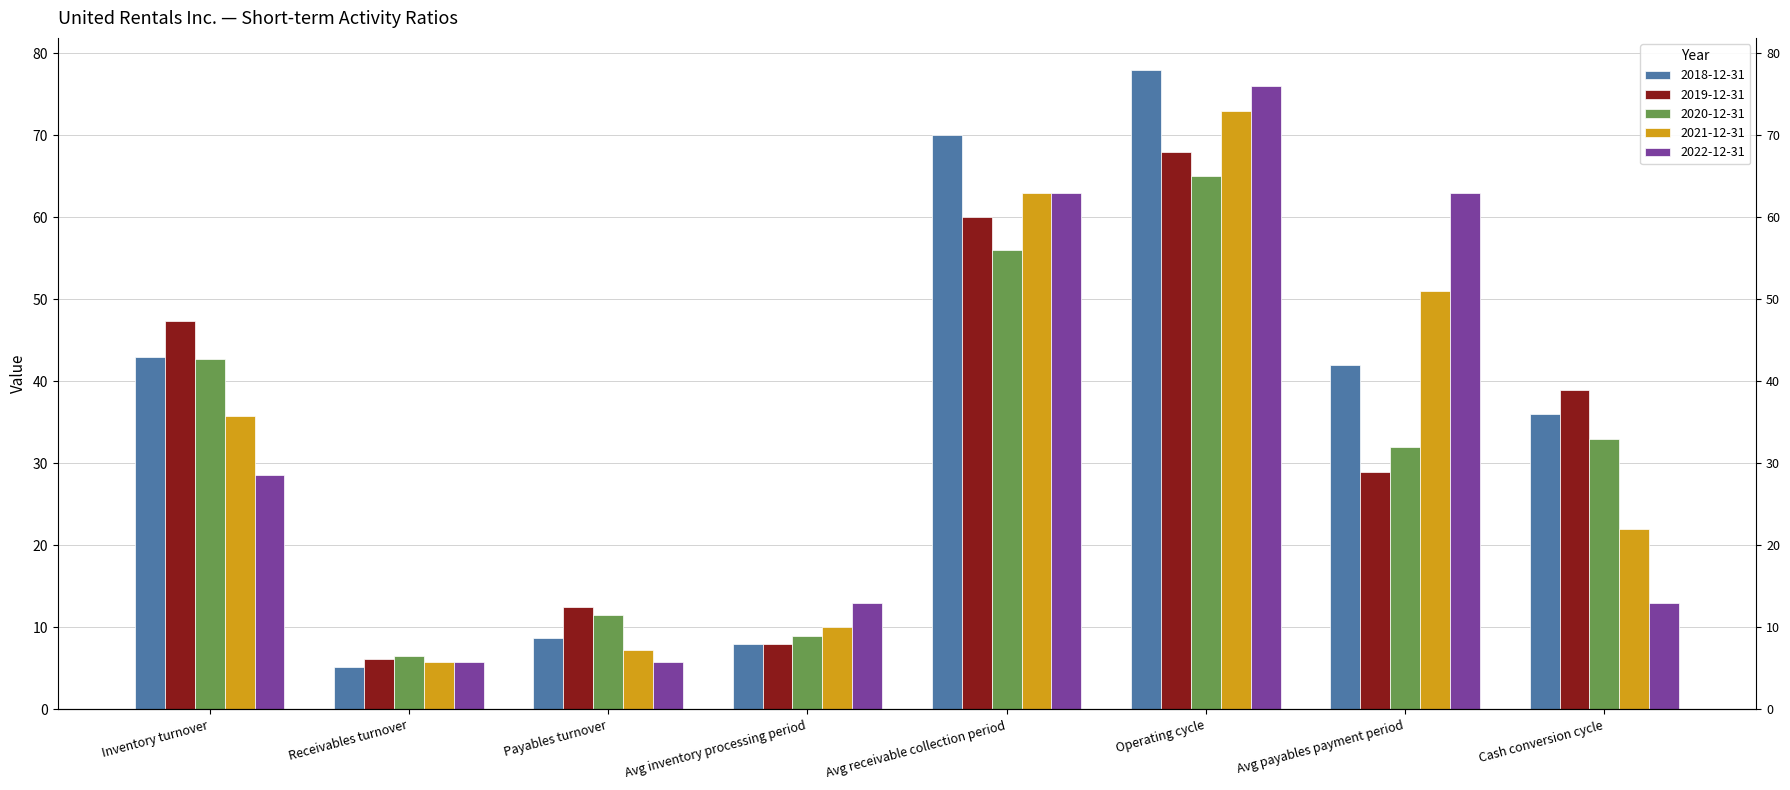

Is it true that 2021-12-31 equals 2.0 at Receivables turnover?

False